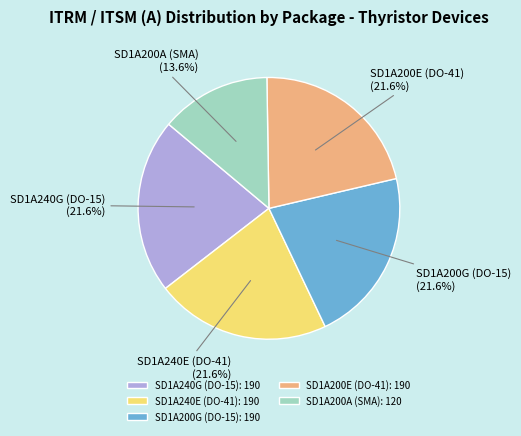

What percentage do SD1A240G (DO-15) and SD1A200A (SMA) together represent?

35.2%